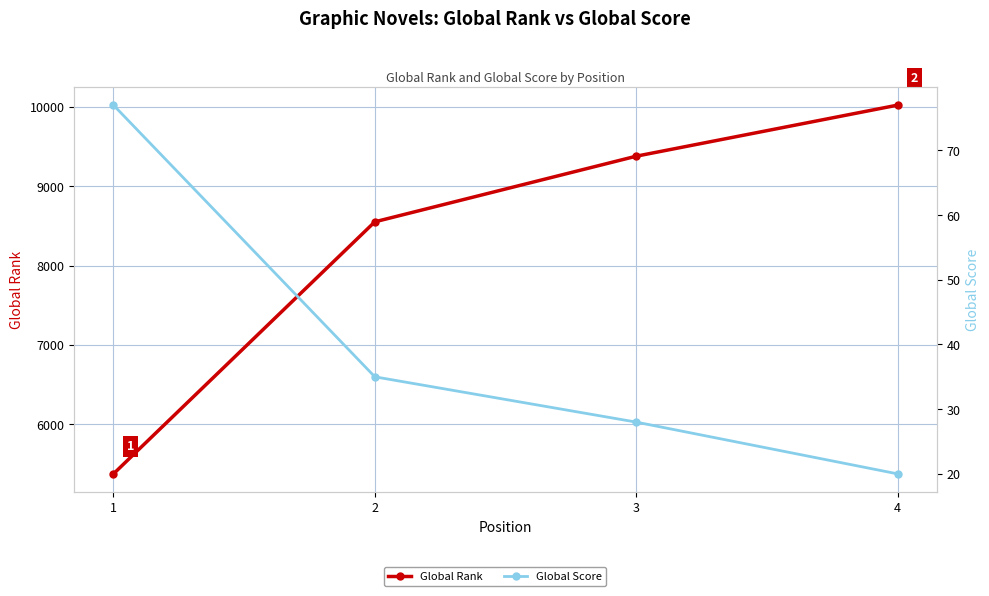

True or false: Global Rank and Global Score intersect in this chart.

False